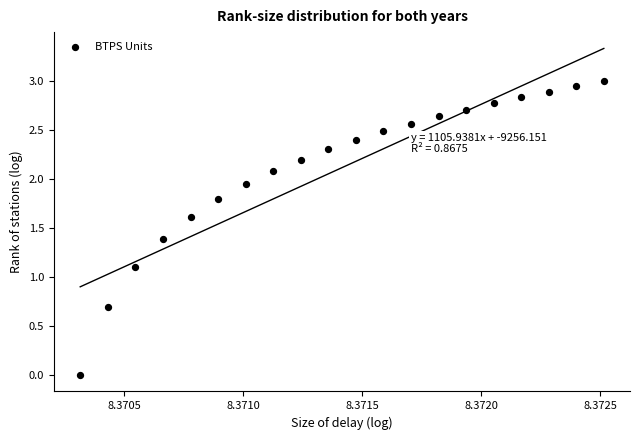

What Y value in the scatter plot is closest to 1?

1.1